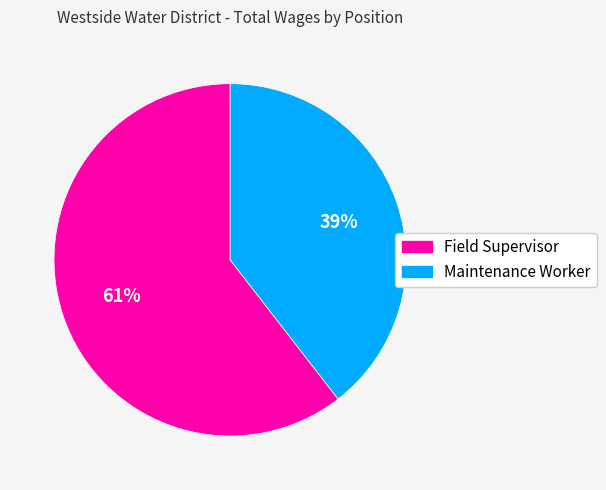

Which slice is the smallest?

Maintenance Worker